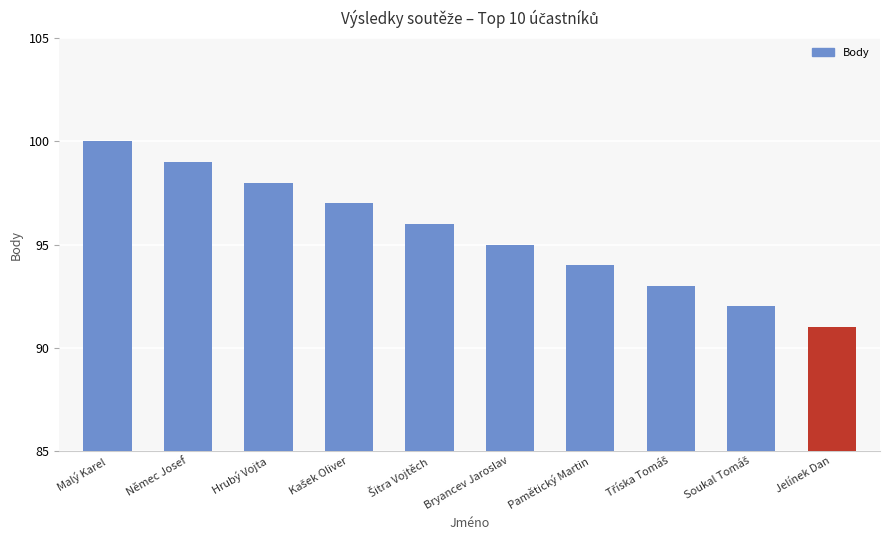

Which has a higher value, Němec Josef or Pamětický Martin?

Němec Josef